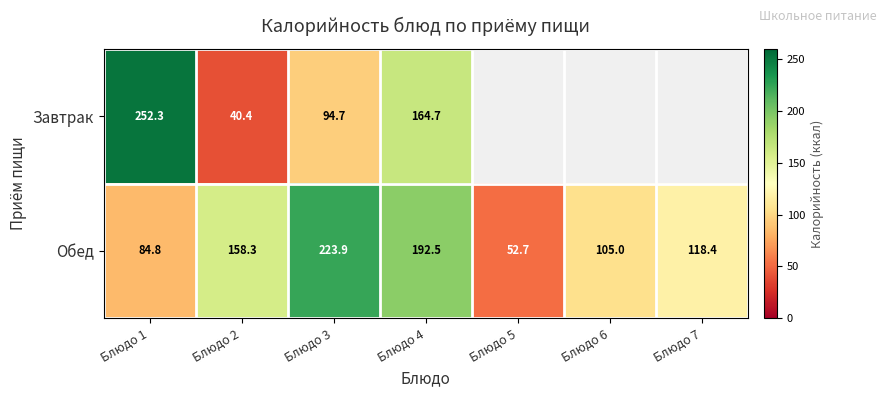

How many data points in Завтрак are less than 252?

3